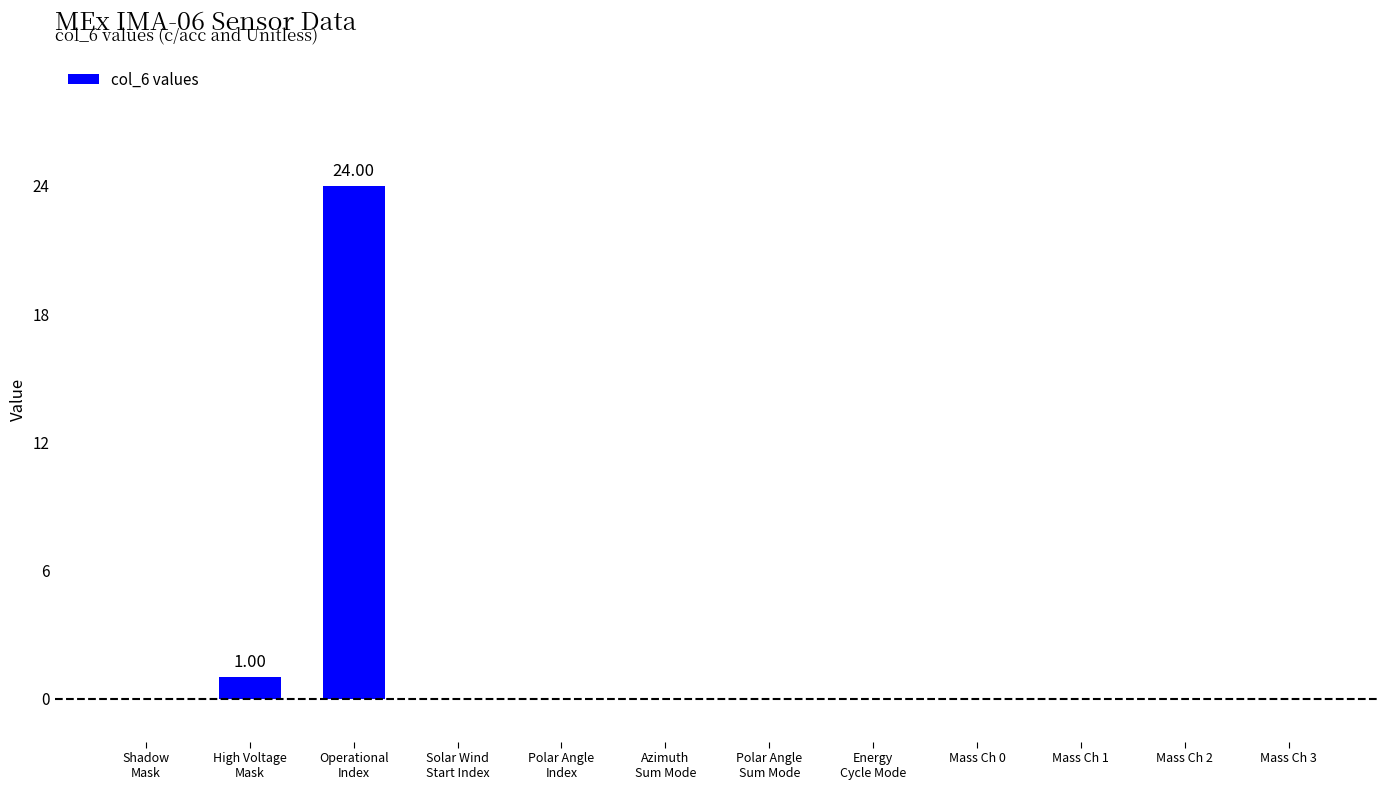

The chart shows a value of 0 at Mass Ch 3. True or false?

True